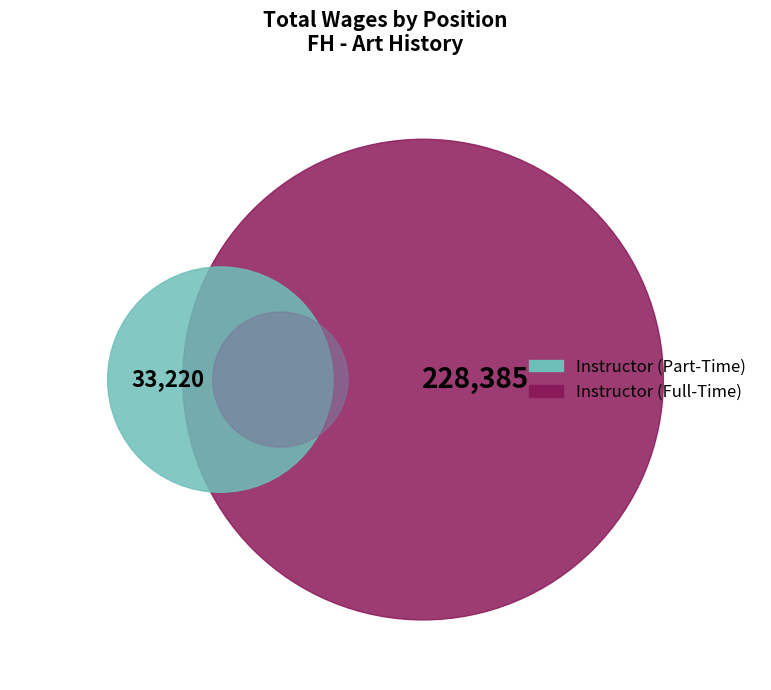

Is the sum of Instructor and Instructor greater than half?

Yes